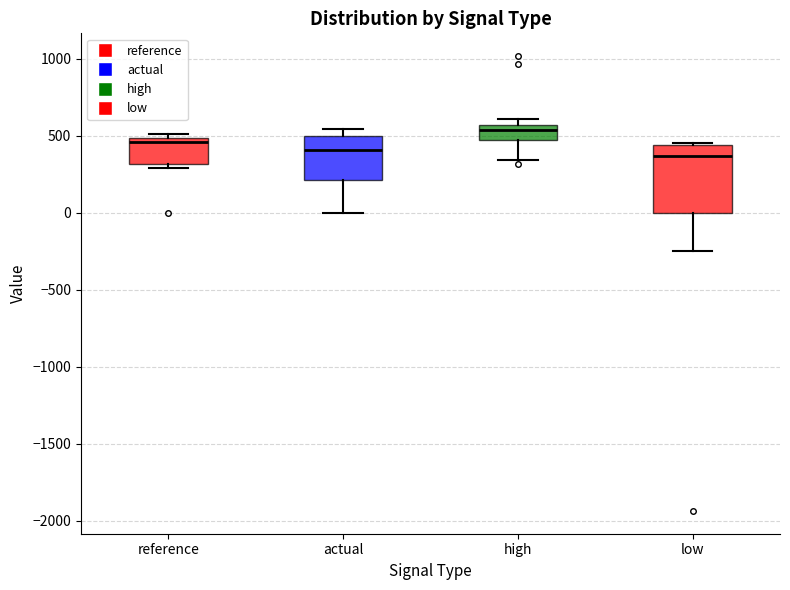

Reading left to right, read every box against the y-axis: the position of its median line, the range the box covers, and the ends of its whiskers. The values are not printed on the chart, so give them approximately, as read against the axis.

reference: median 450, box 300 to 500, whiskers 300 (just below the box's lower edge) to 500 (just above the box's upper edge)
actual: median 400, box 200 to 500, whiskers 0 to 550
high: median 550 (just below the box's upper edge), box 450 to 550, whiskers 350 to 600
low: median 350, box 0 to 450, whiskers -250 to 450 (just above the box's upper edge)